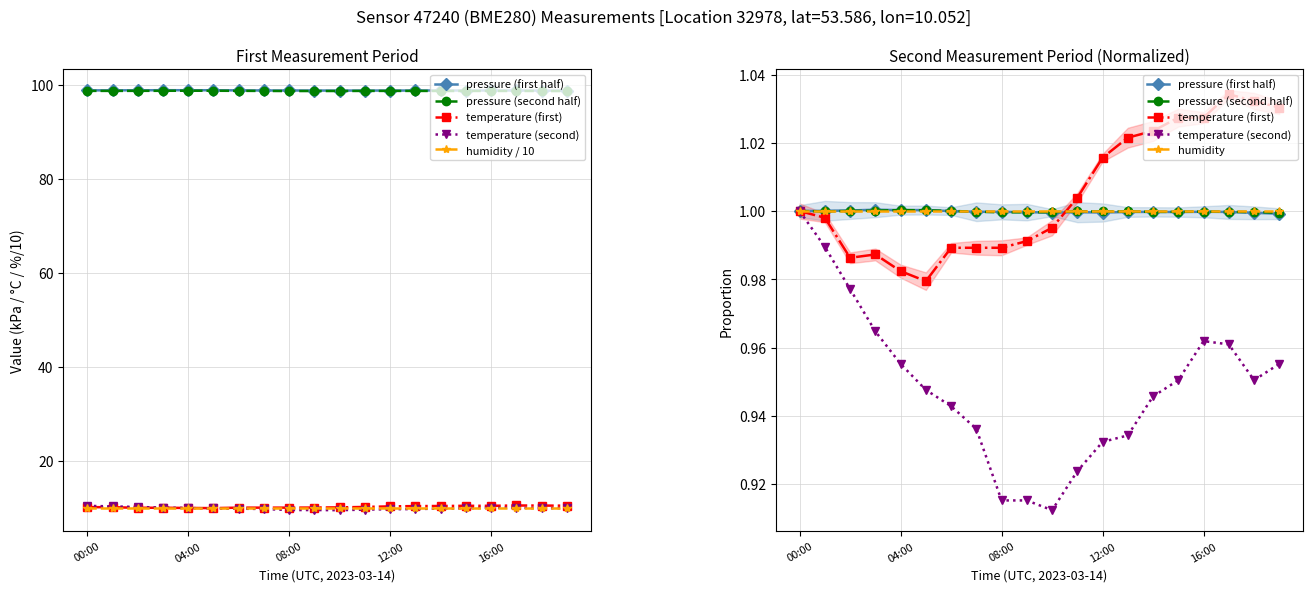

Which series has the widest spread of values?

temperature (second)